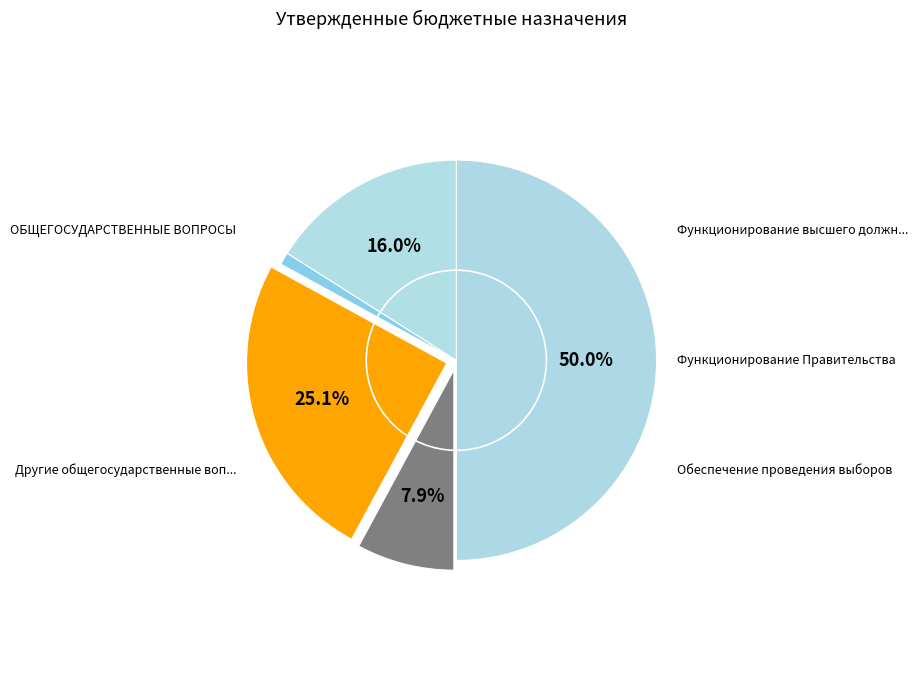

How many segments does this pie chart have?

5